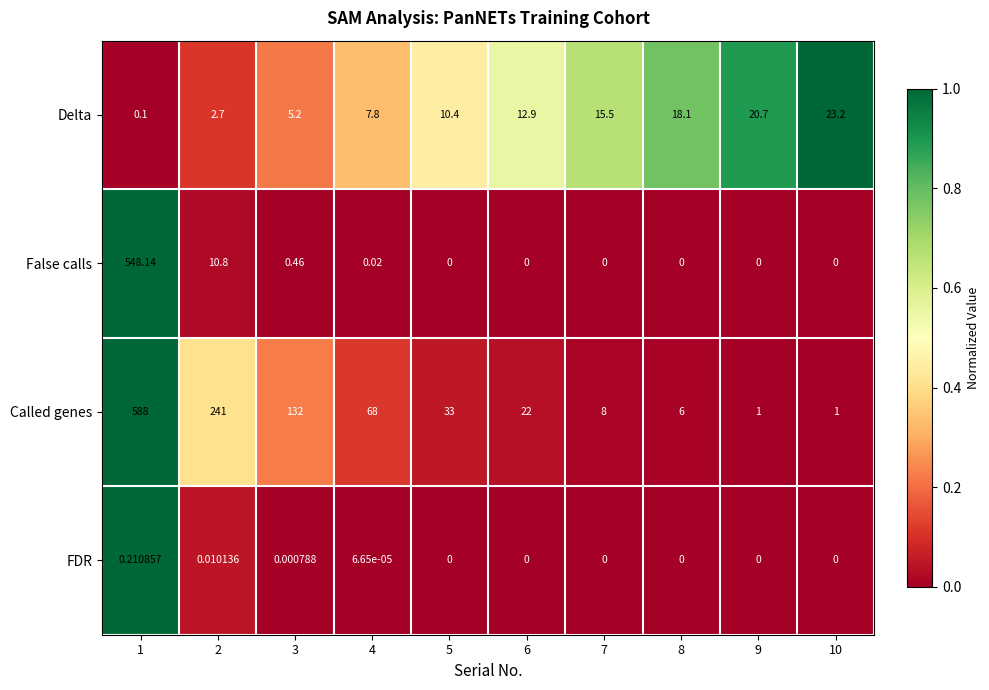

Which series has the widest spread of values?

Called genes